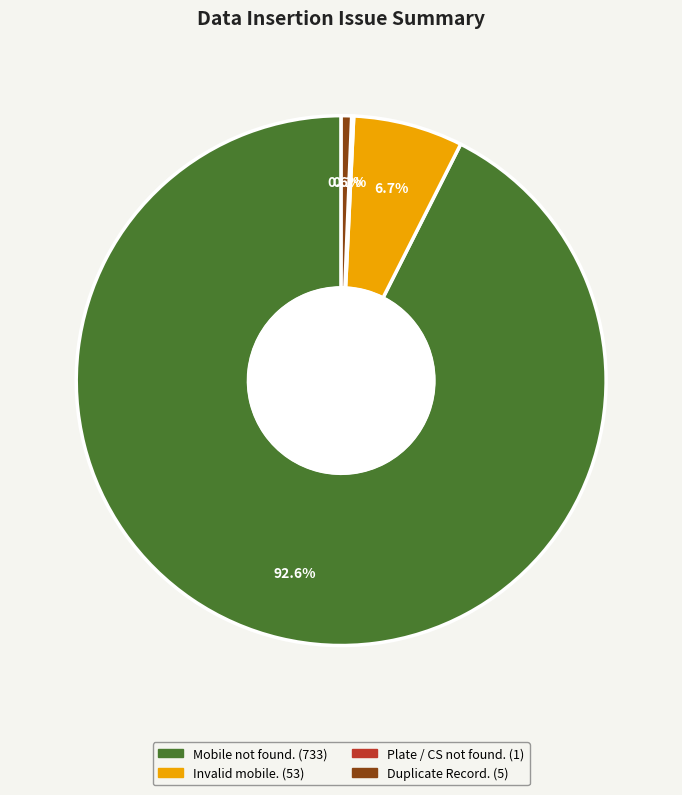

Does any single category account for the majority?

Yes